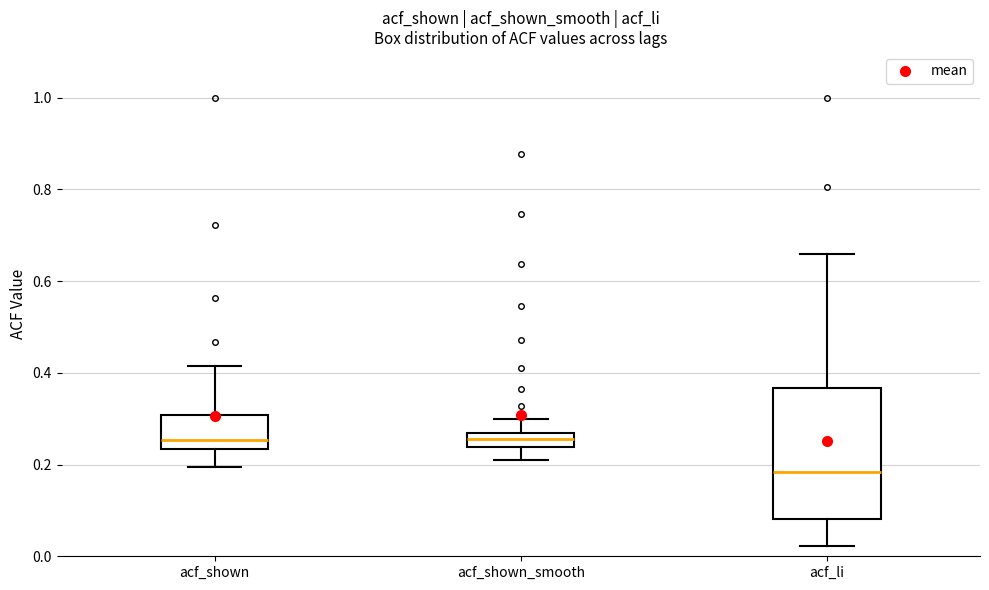

Which box has the lowest median line?

acf_li